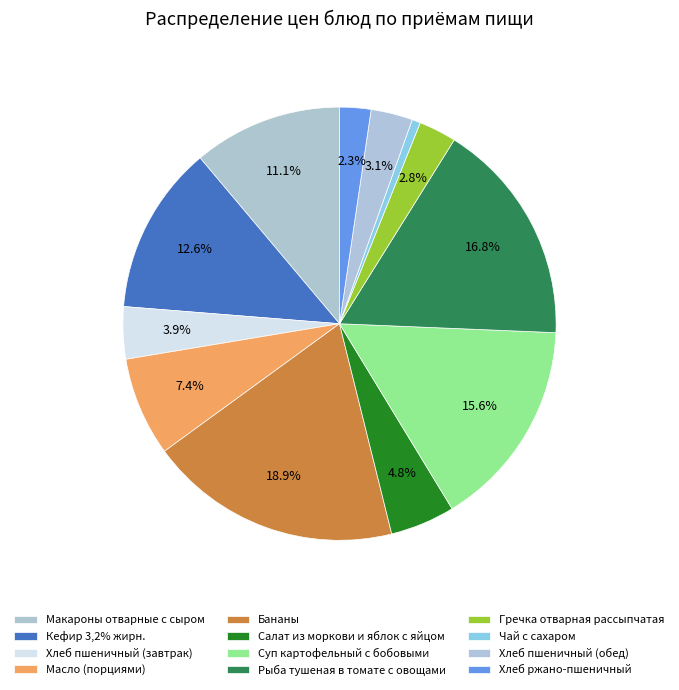

Which category has the smallest portion of the pie?

Чай с сахаром